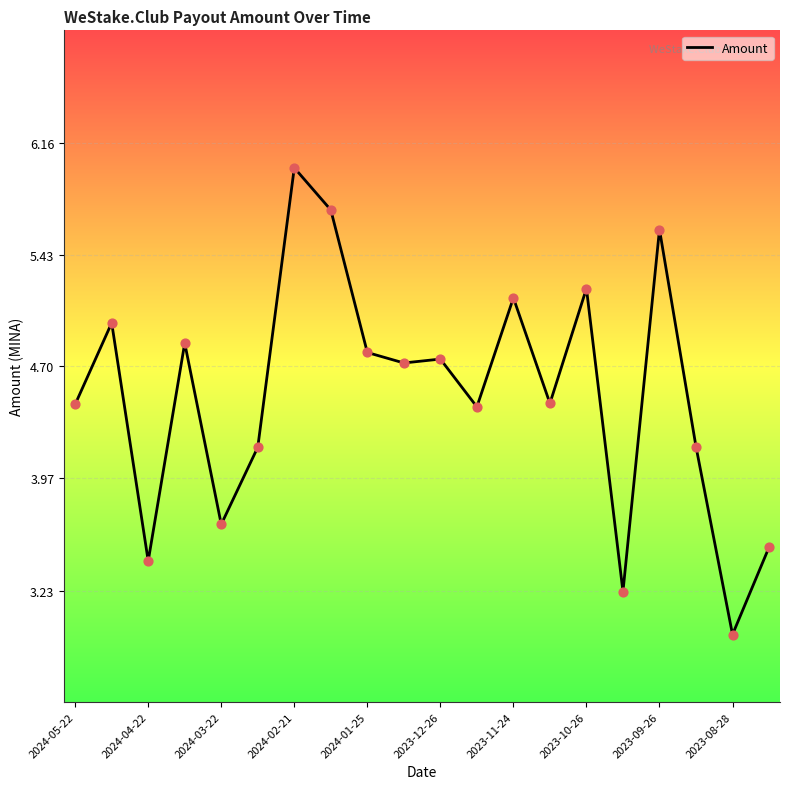

What is the difference between the maximum and minimum values?

3.1